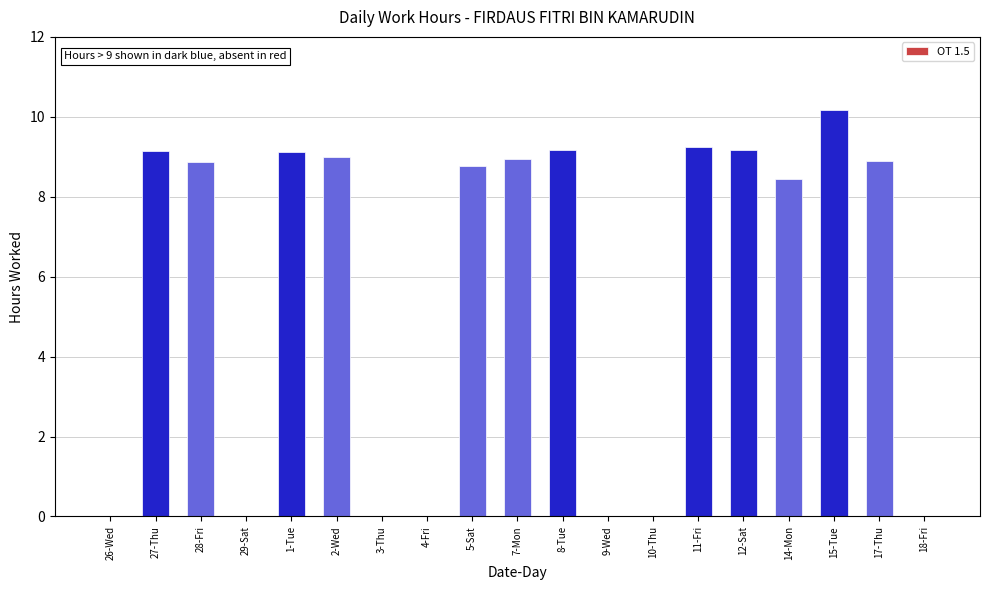

At which label does the data first exceed 8?

27-Thu